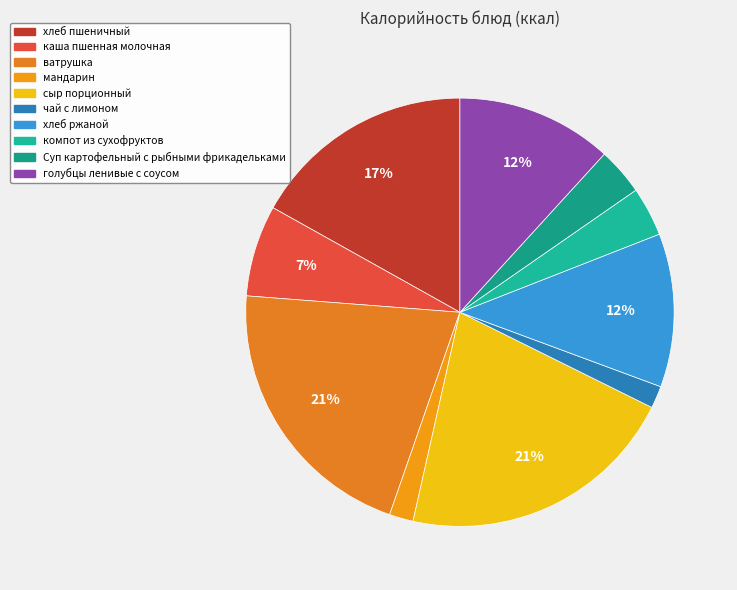

What percentage is NOT represented by компот из сухофруктов?

96.3%